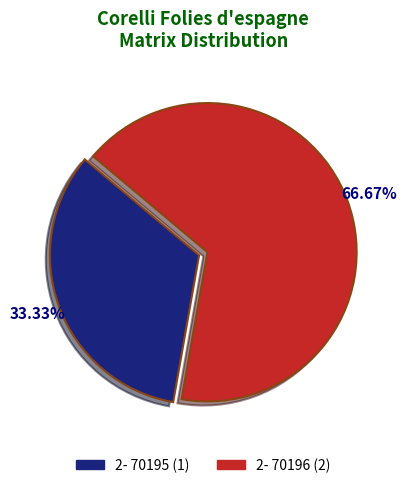

Is it true that 2- 70195 is 22% of the pie?

False